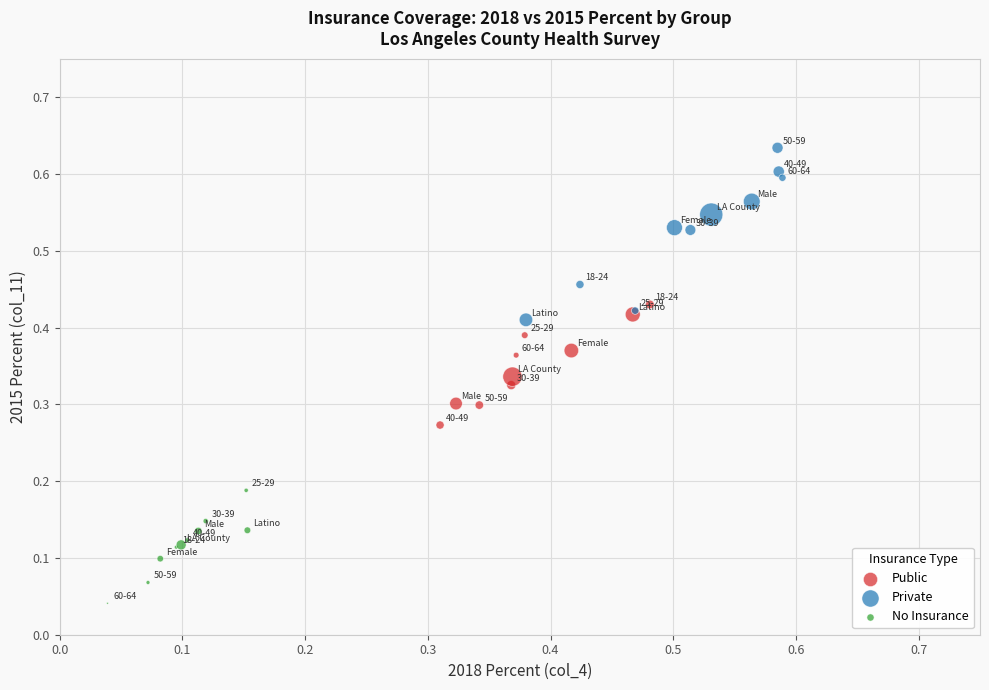

Which series has the largest Y range (max minus min)?

Private